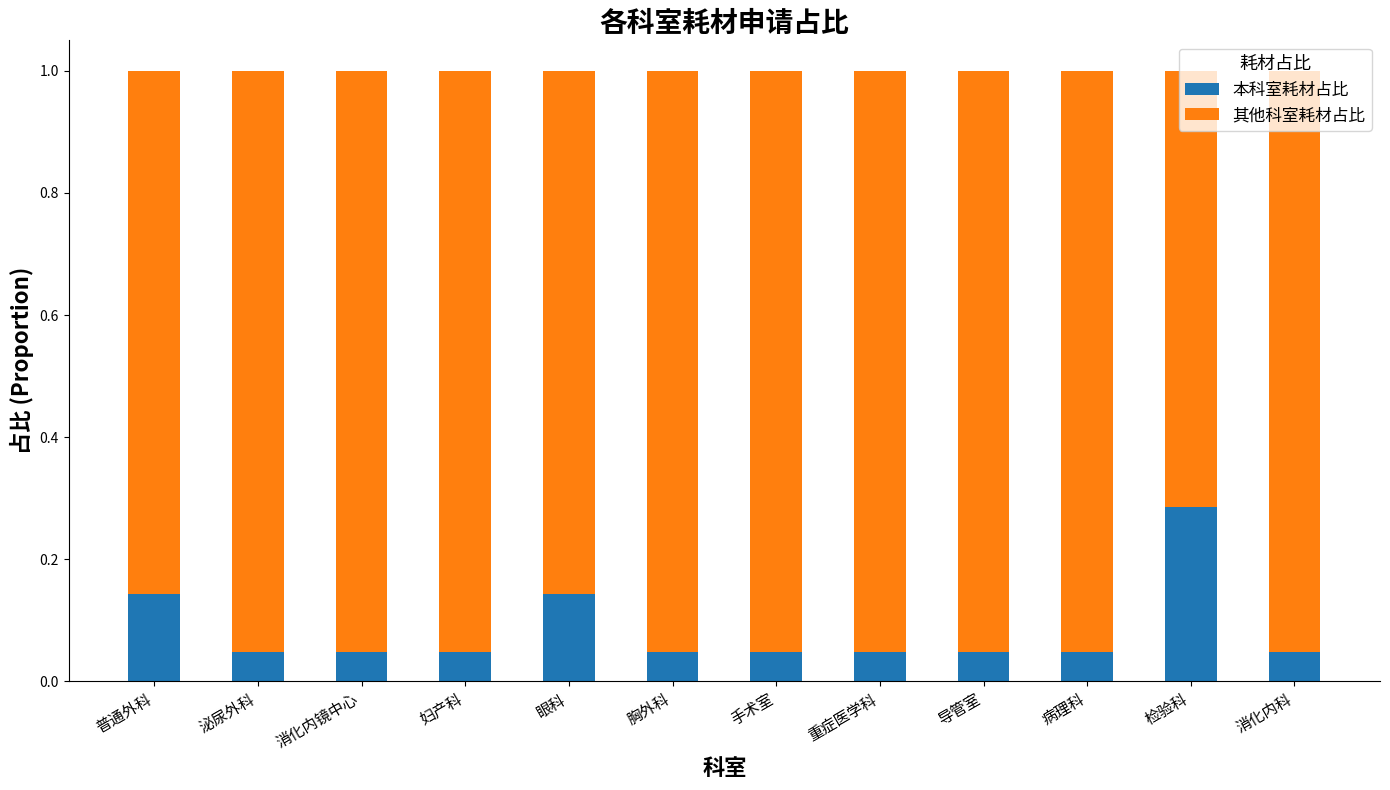

What is the sum of the 本科室耗材占比 values at 普通外科 and 妇产科?

0.2